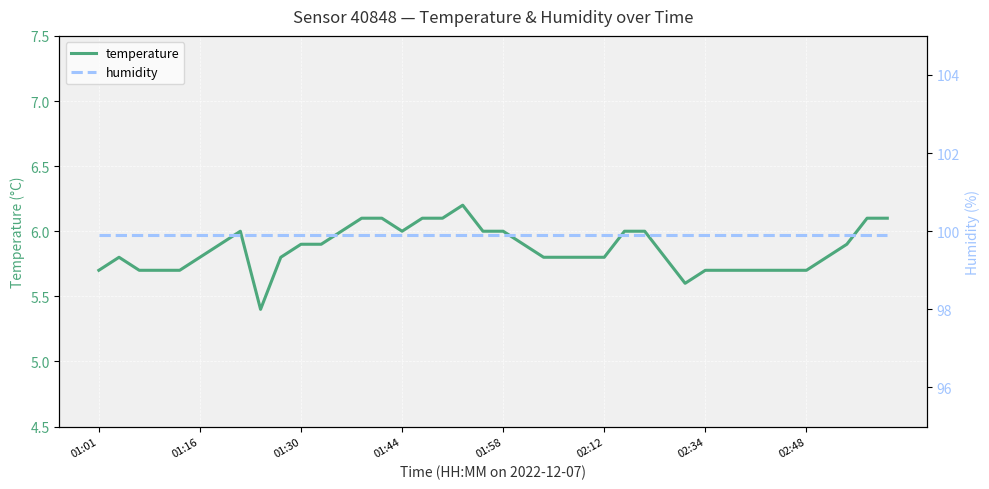

Which series changed the most between 16 and 27?

temperature